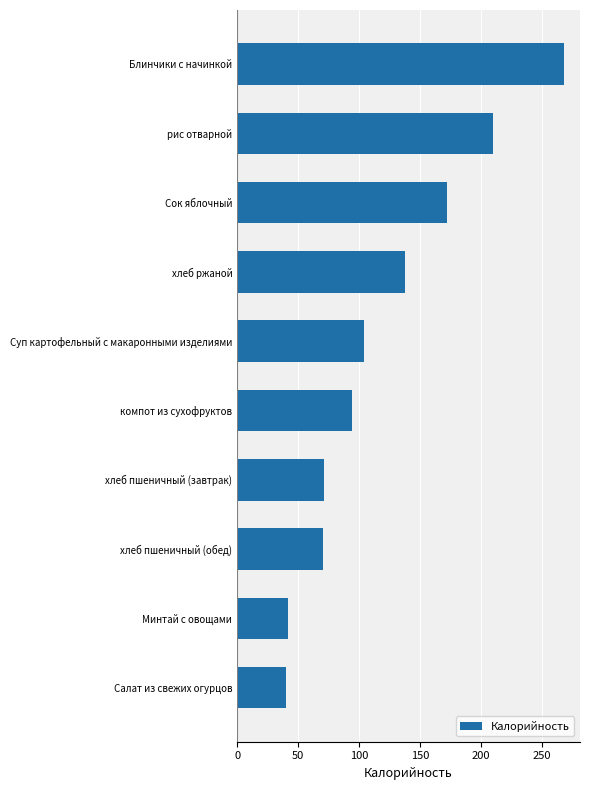

What is the minimum value shown in the chart?

40